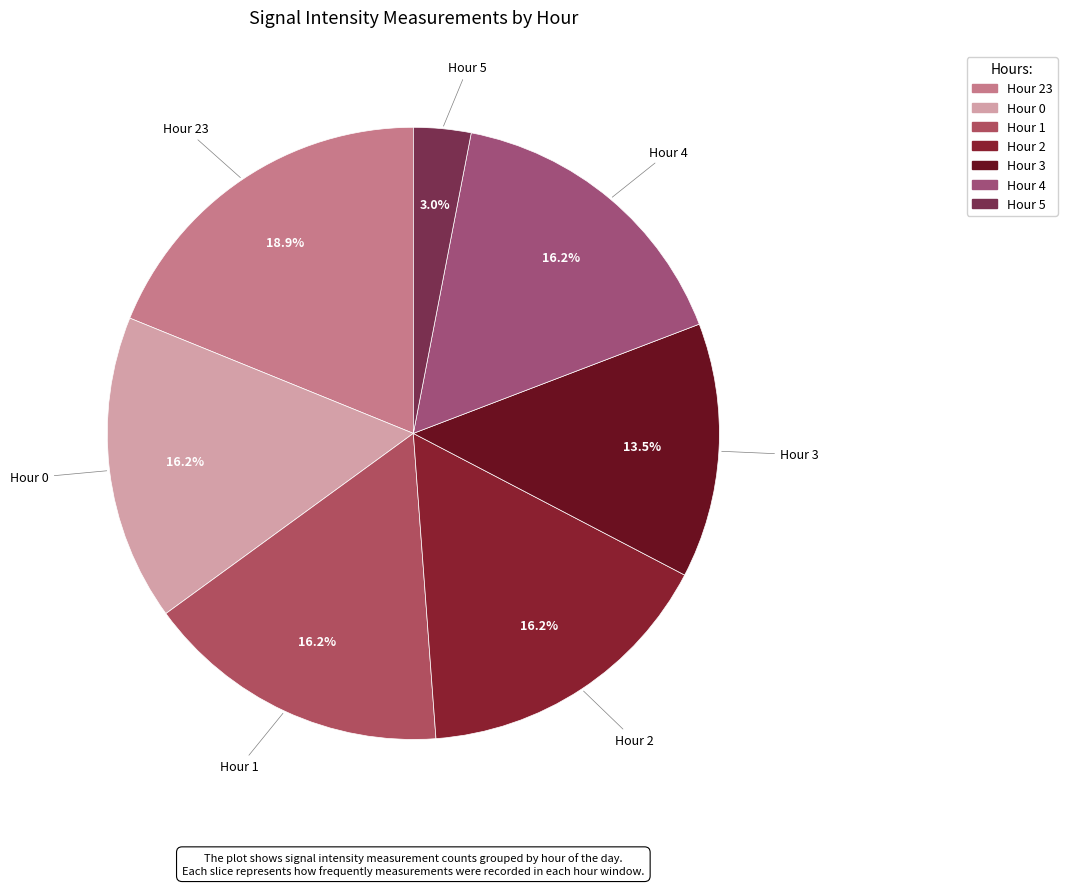

How many slices are in this pie chart?

7